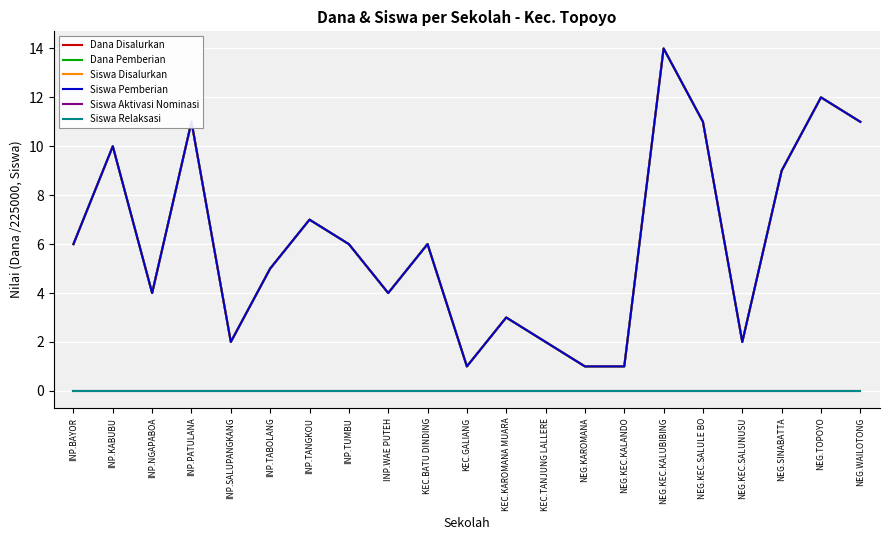

True or false: Siswa Disalurkan and Siswa Pemberian intersect in this chart.

False